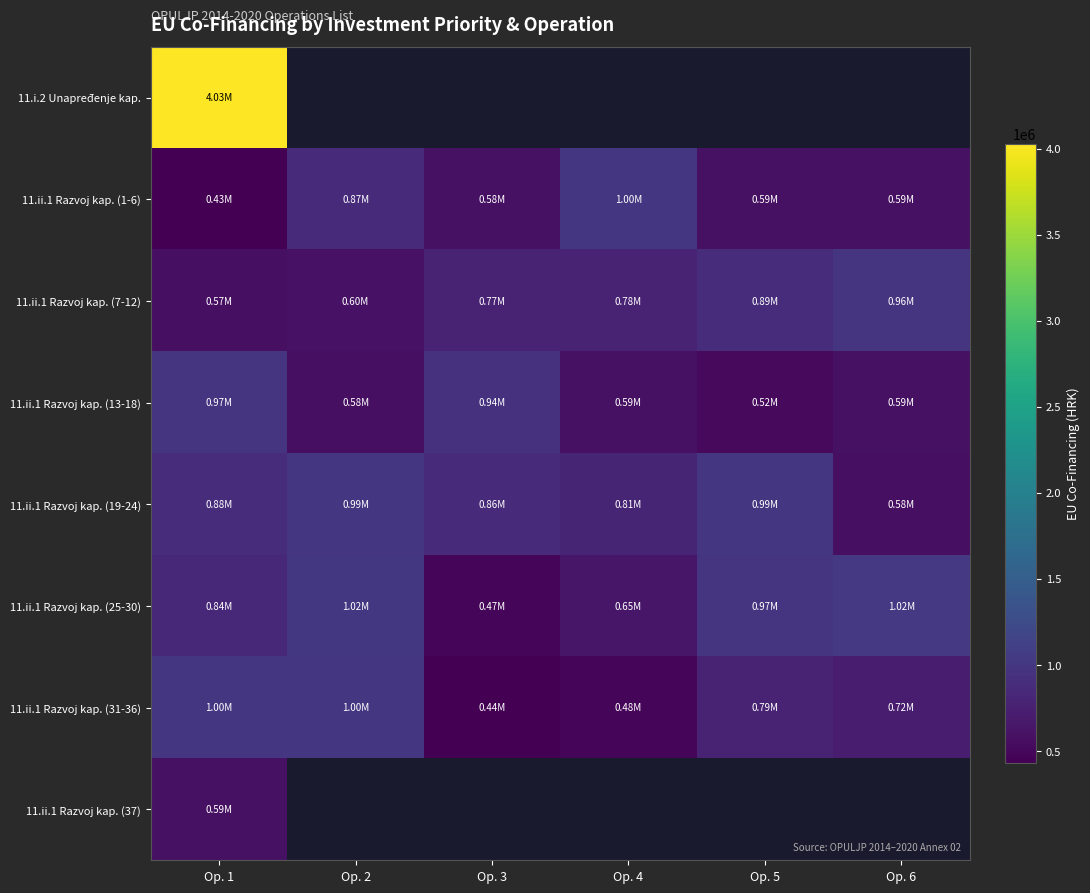

What is the difference between the maximum and minimum values in the 11.ii.1 Razvoj kap. (13-18) series?

447905.6